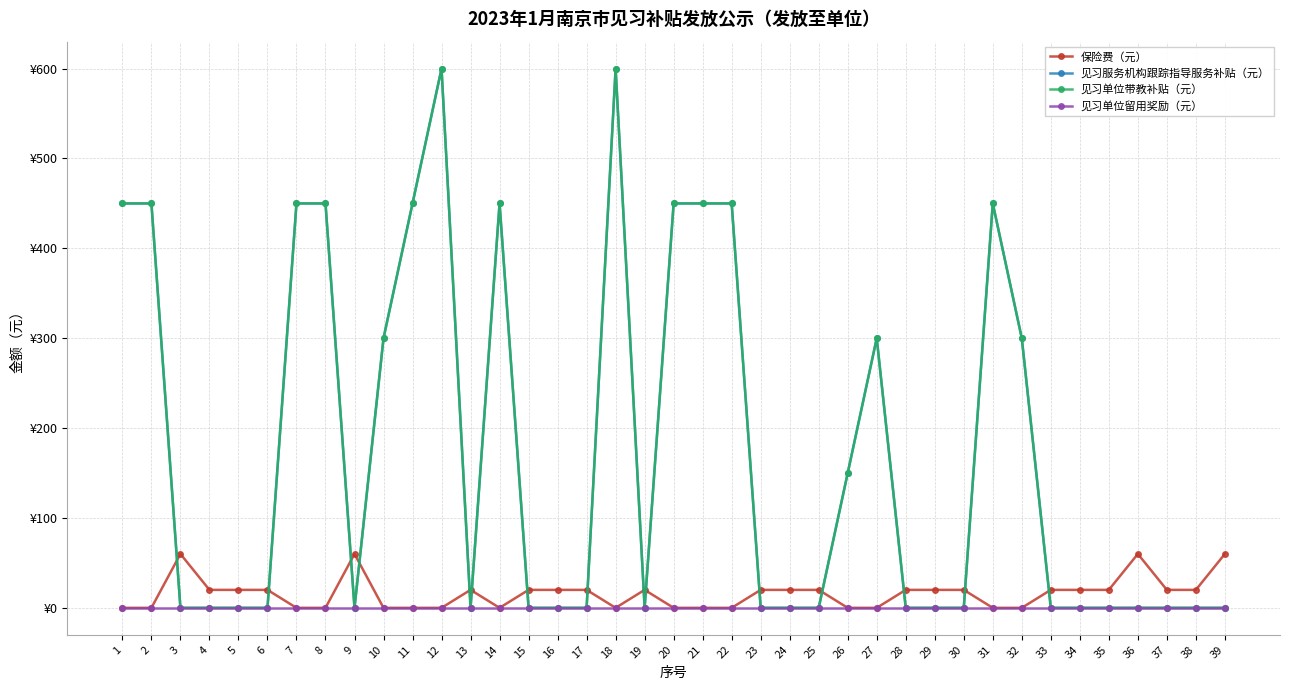

Does the chart have visible grid lines?

Yes